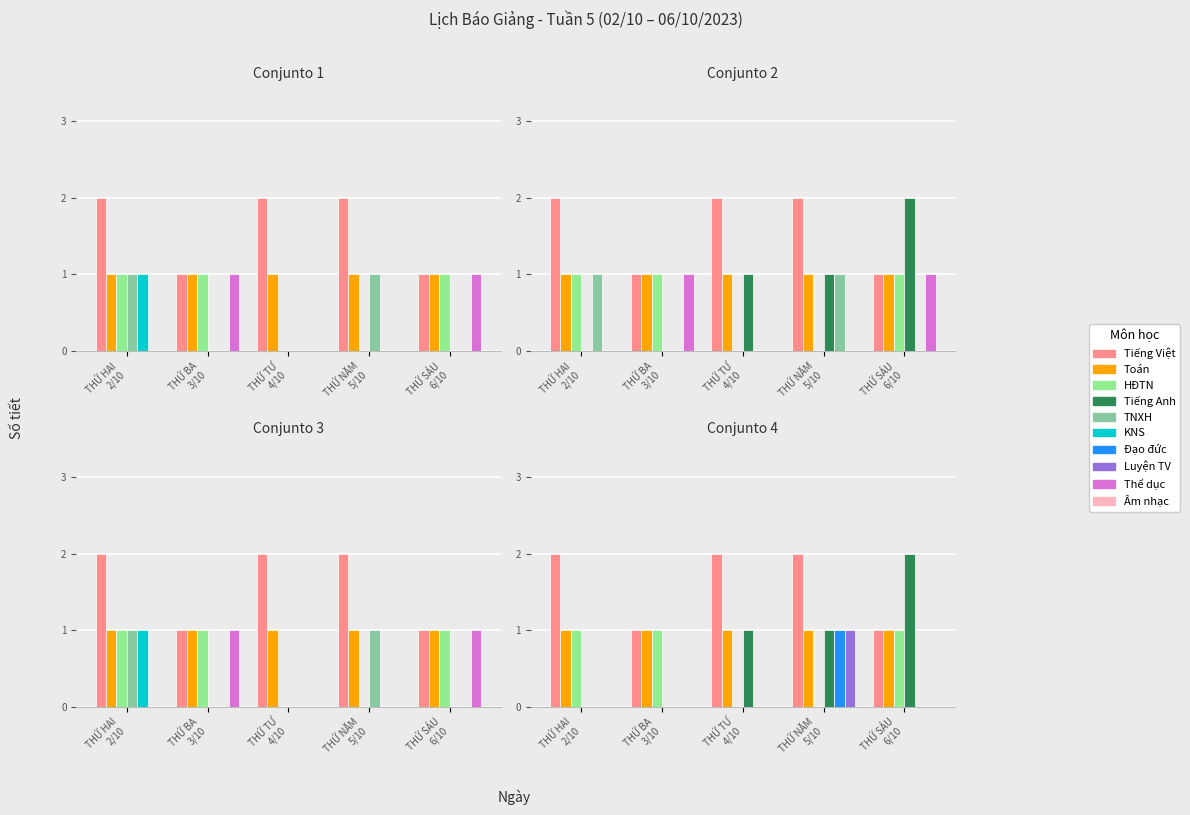

Which has a higher value, THỨ HAI 2/10 or THỨ BA 3/10?

THỨ HAI 2/10